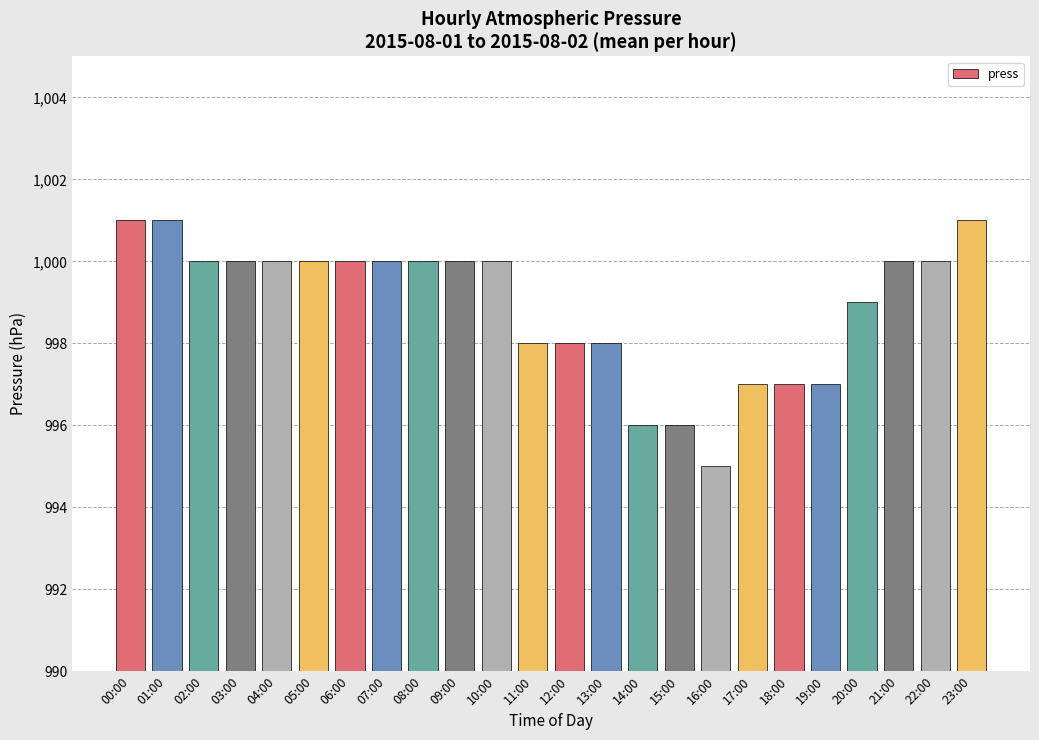

The value at 10:00 is 1000. True or false?

True